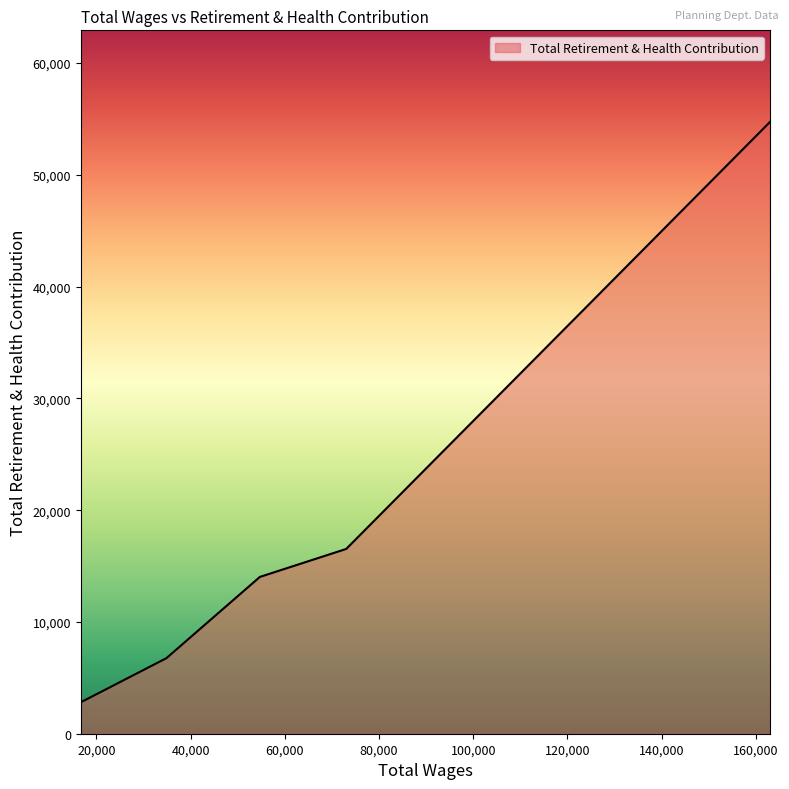

What is the difference between the maximum and second lowest values?

47963